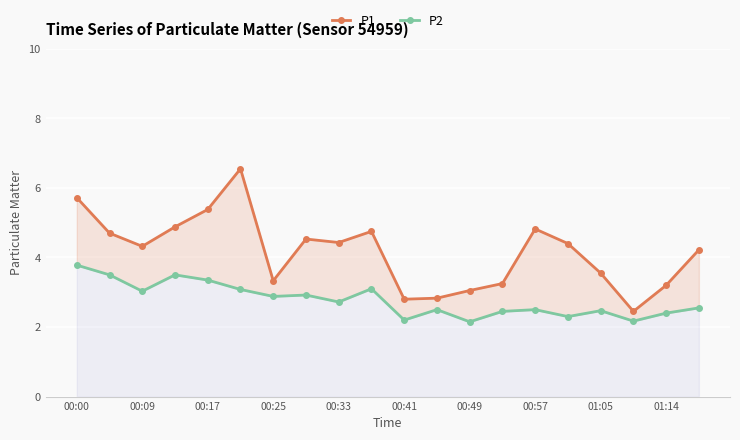

The P1 series shows 0.6 at 00:41. True or false?

False